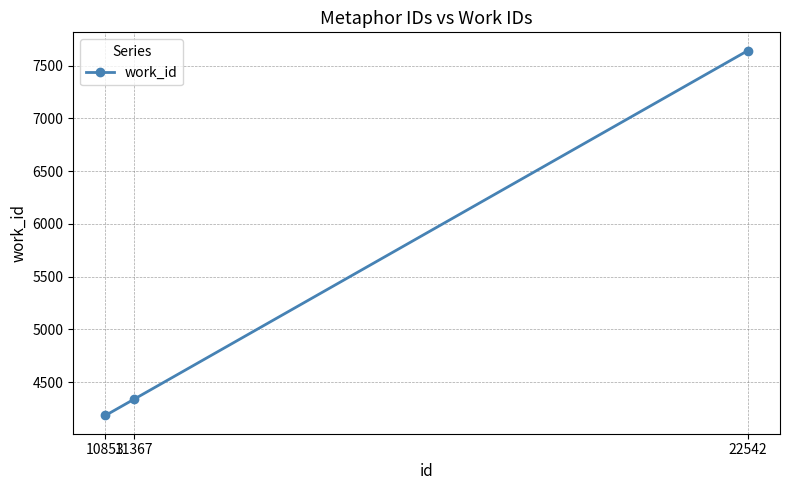

What is the smallest value displayed?

4183